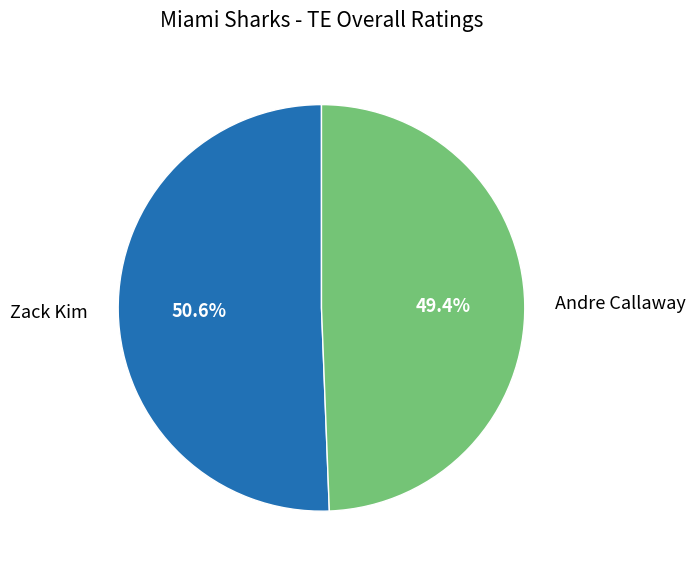

What percentage is the Andre Callaway slice, to the nearest percent?

49%